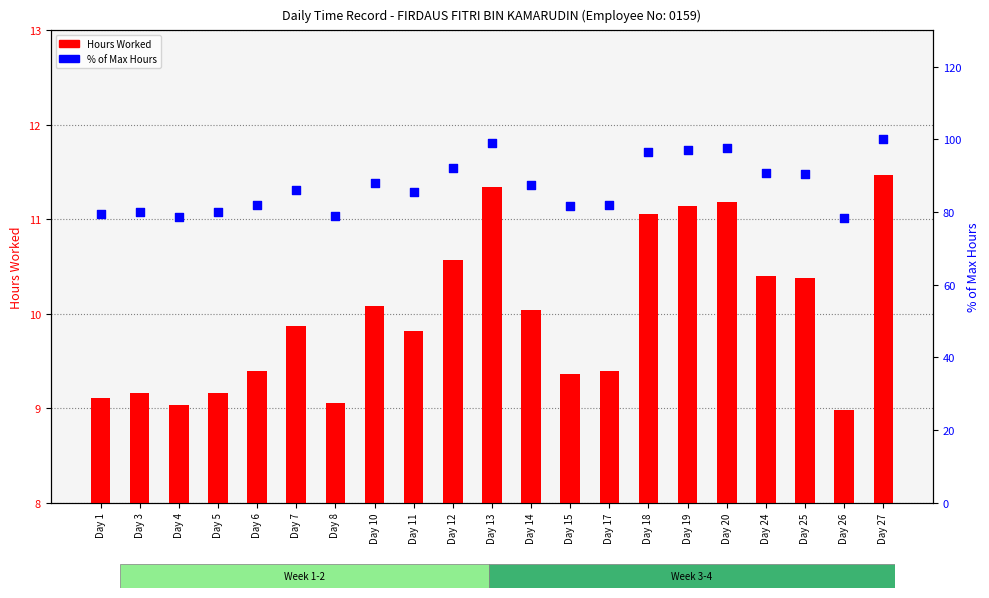

Which series has the largest total across all categories?

% of Max Hours